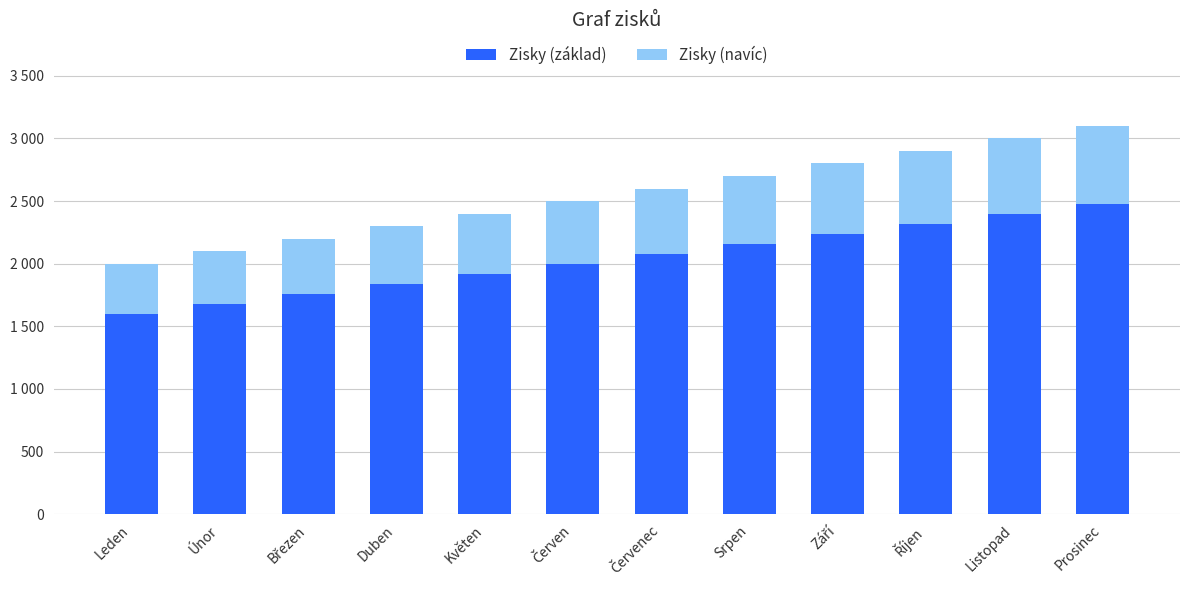

What are all the series names shown in the legend?

Zisky (základ), Zisky (navíc)